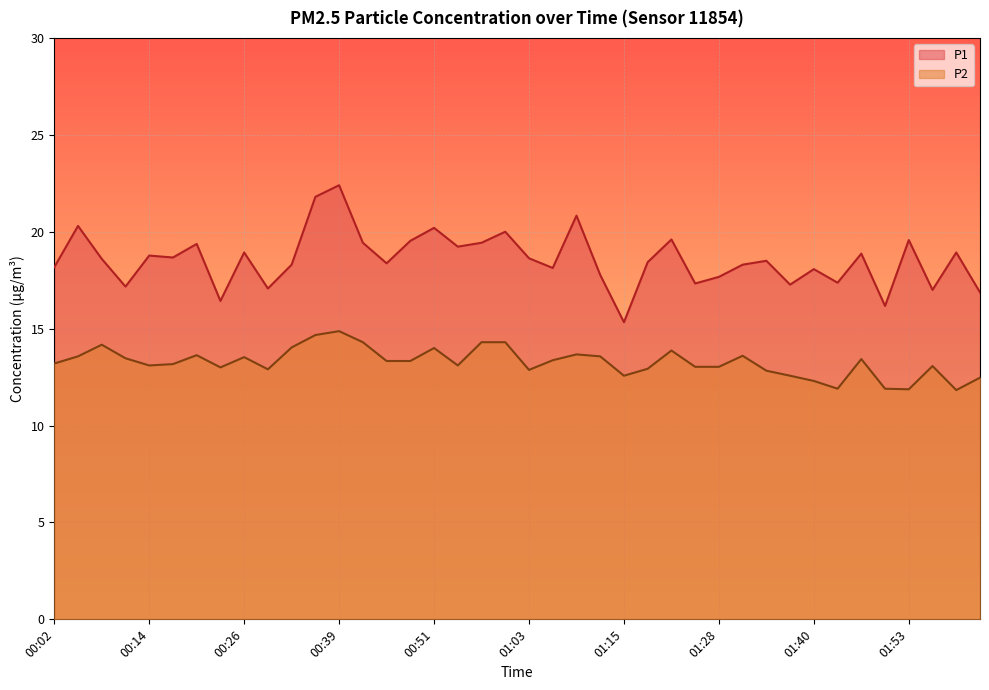

What are all the series names shown in the legend?

P1, P2